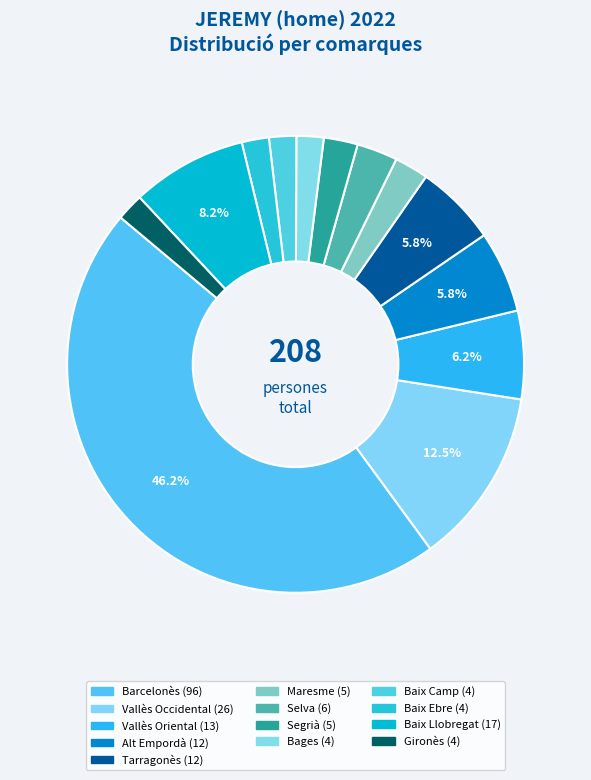

Which slice is the largest?

Barcelonès